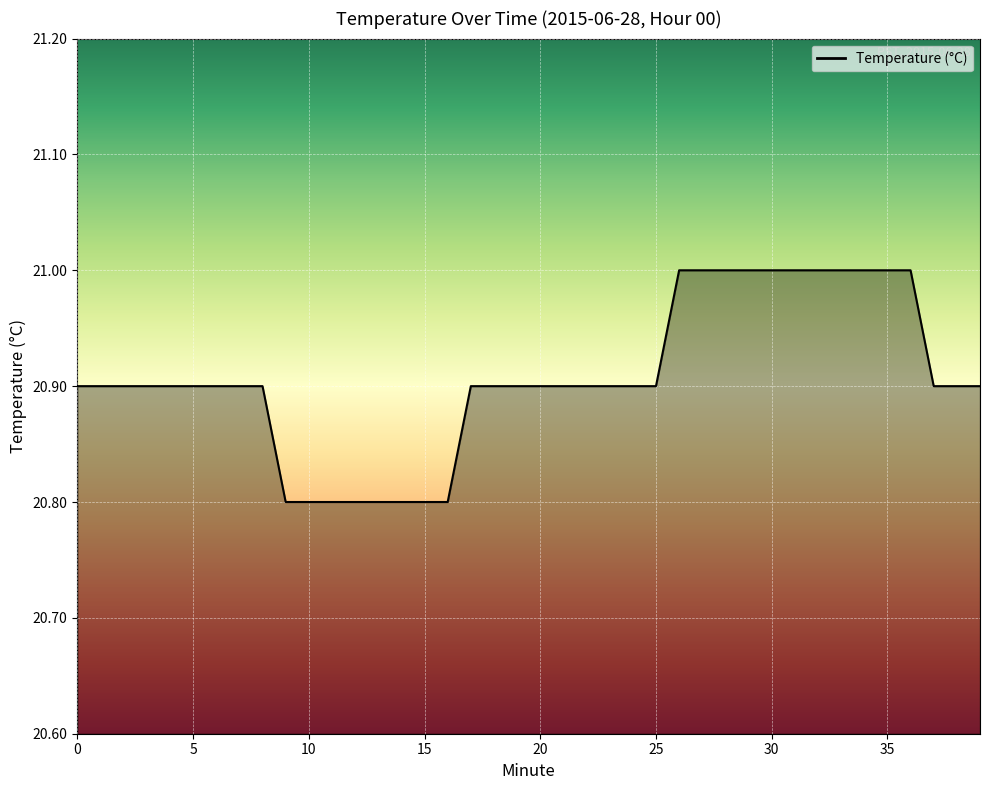

What is the smallest value displayed?

20.8